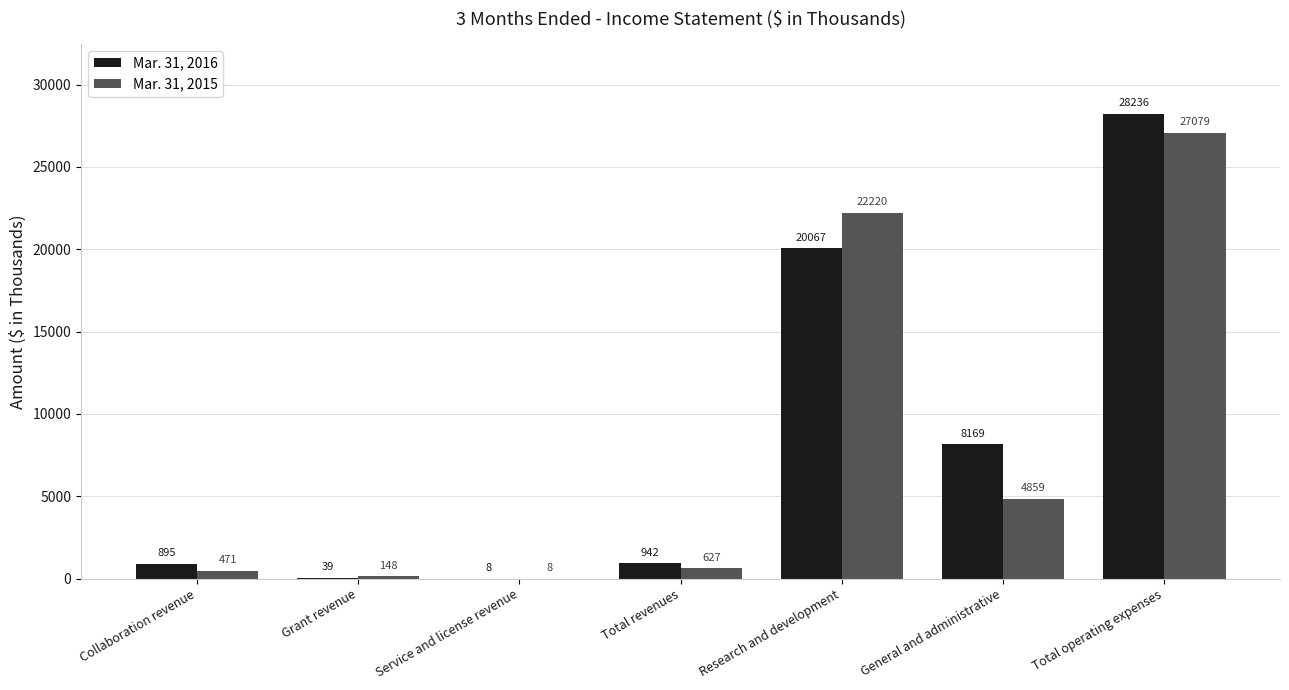

Which series has the largest total across all categories?

Mar. 31, 2016